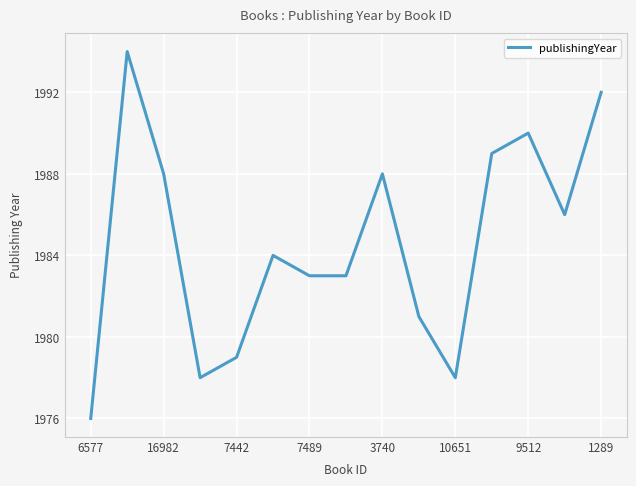

What is the difference between the maximum and minimum values?

18